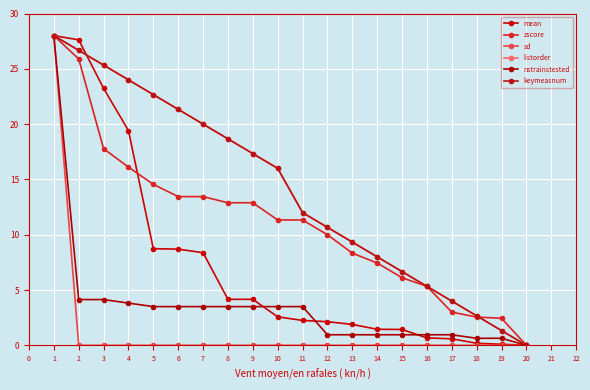

The value of mean at 14 is 1.4. True or false?

True